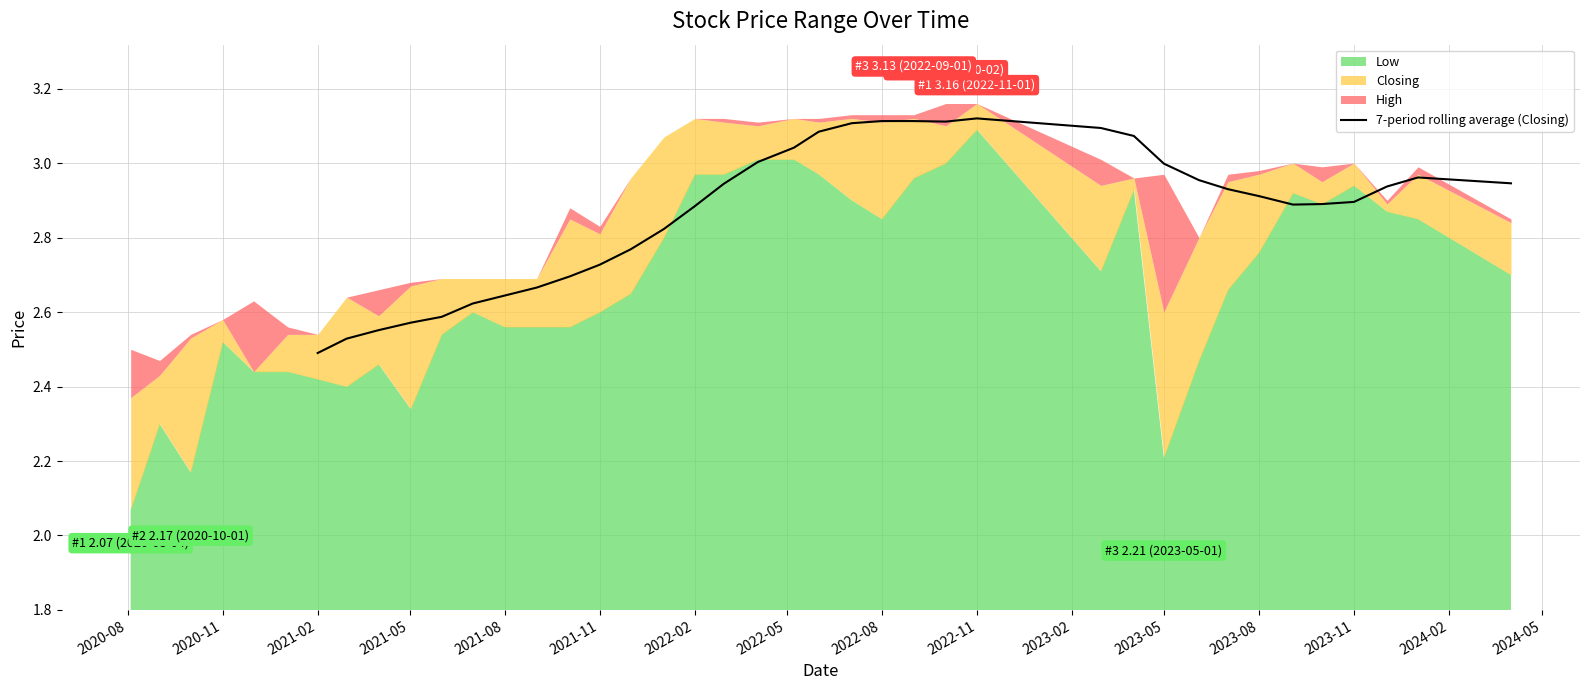

At which label is 7-period rolling average (Closing) closest to 2?

2021-02